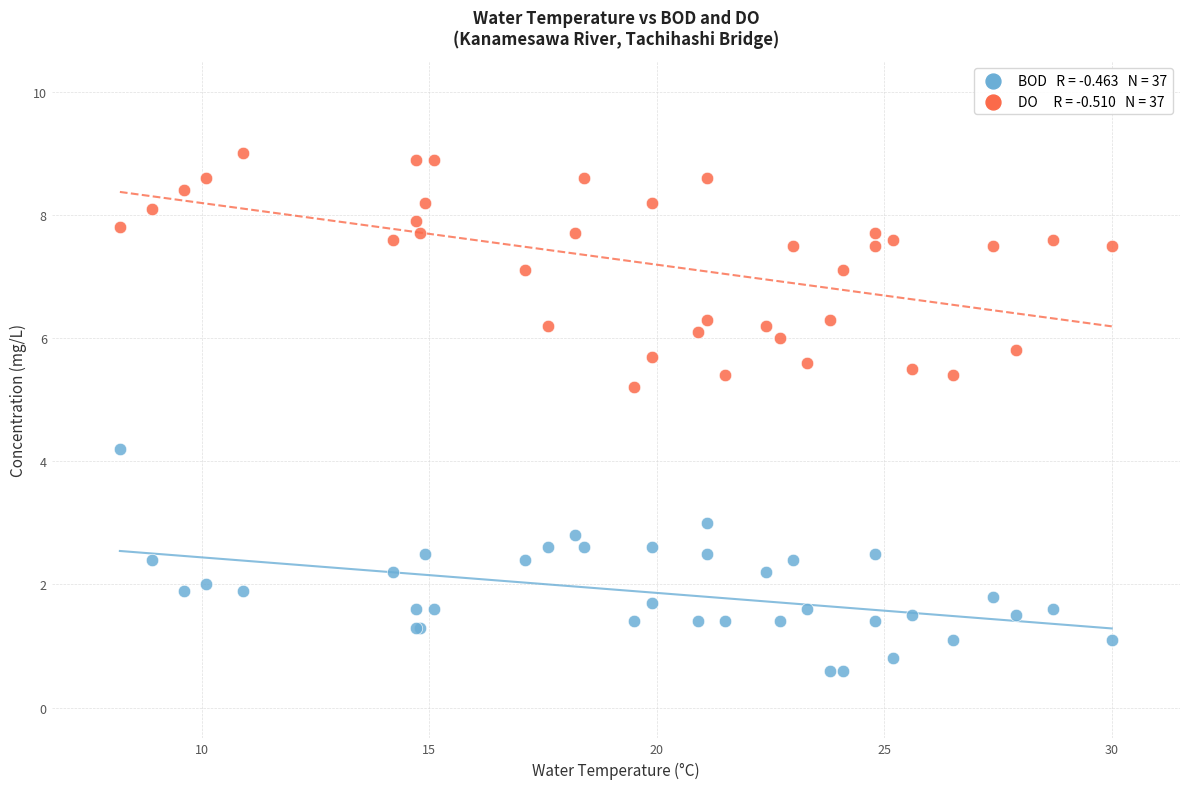

Across all series, what Y value is closest to 4?

4.2